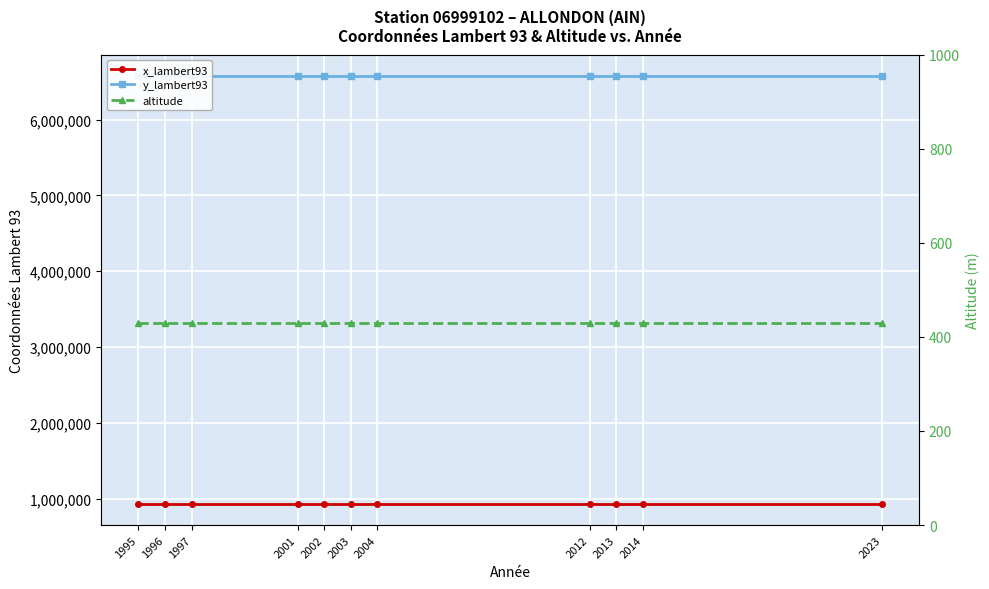

At which category is the sum across all series the highest?

1995